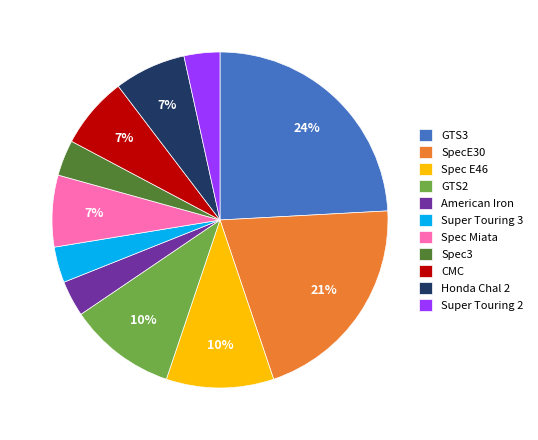

Count the number of slices in the pie.

11